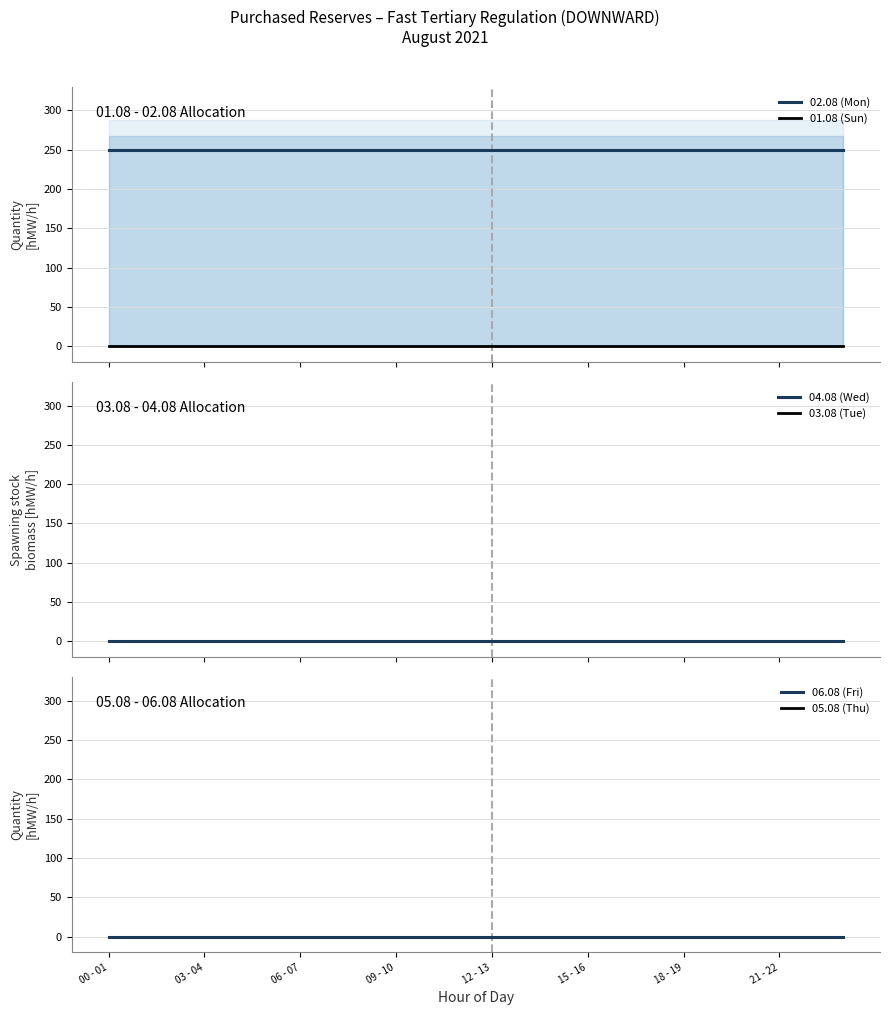

Reading left to right, list all the values displayed in this chart.

02.08 (Mon): 250	250	250	250	250	250	250	250	250	250	250	250	250	250	250	250	250	250	250	250	250	250	250	250
01.08 (Sun): 0	0	0	0	0	0	0	0	0	0	0	0	0	0	0	0	0	0	0	0	0	0	0	0
04.08 (Wed): 0	0	0	0	0	0	0	0	0	0	0	0	0	0	0	0	0	0	0	0	0	0	0	0
03.08 (Tue): 0	0	0	0	0	0	0	0	0	0	0	0	0	0	0	0	0	0	0	0	0	0	0	0
06.08 (Fri): 0	0	0	0	0	0	0	0	0	0	0	0	0	0	0	0	0	0	0	0	0	0	0	0
05.08 (Thu): 0	0	0	0	0	0	0	0	0	0	0	0	0	0	0	0	0	0	0	0	0	0	0	0